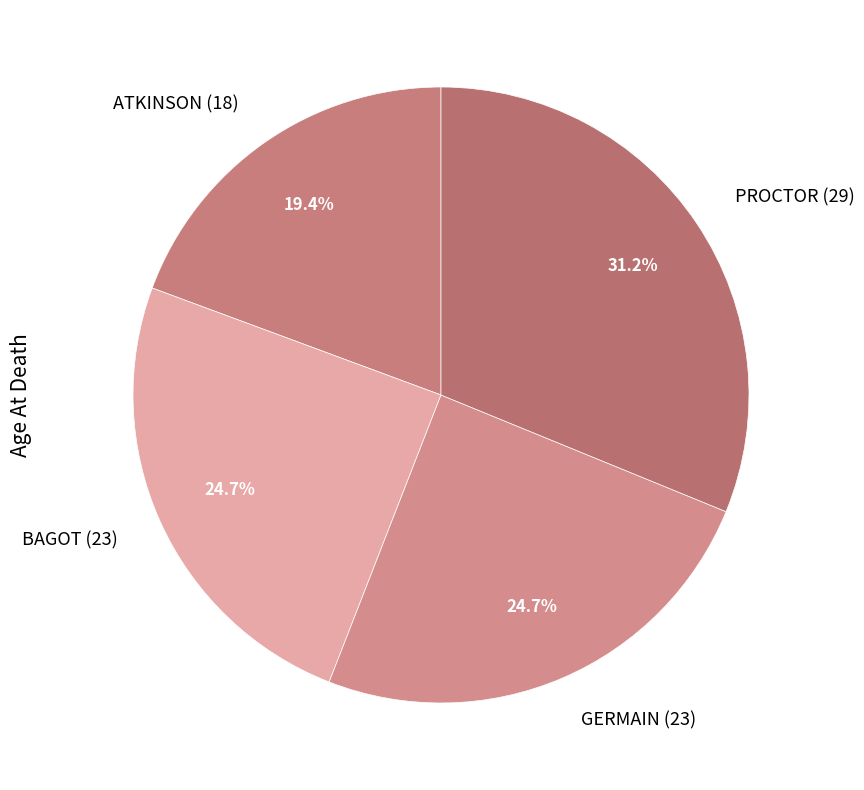

What is the smallest slice in the pie chart?

ATKINSON (18)